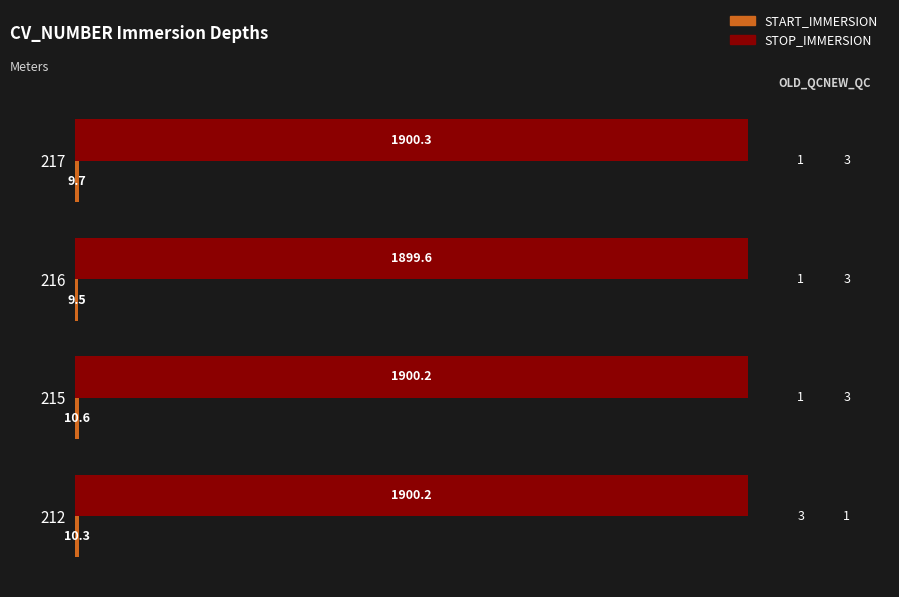

What is the approximate value of STOP_IMMERSION at 212?

1900.2